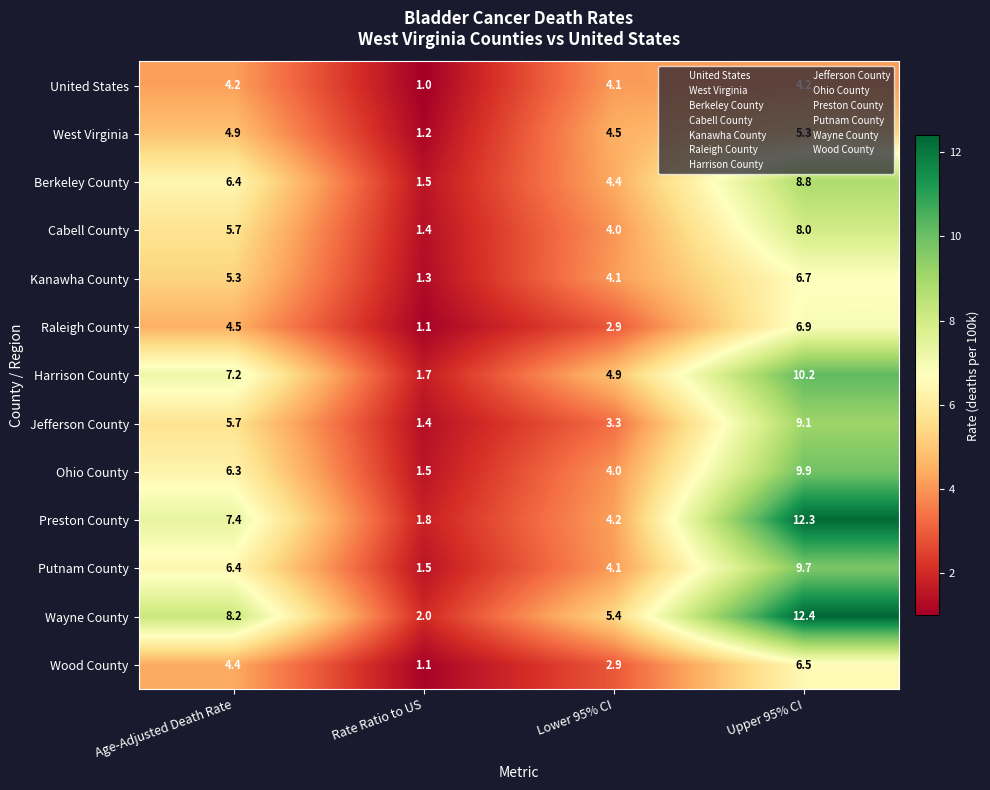

What is the maximum value shown in the chart?

12.4